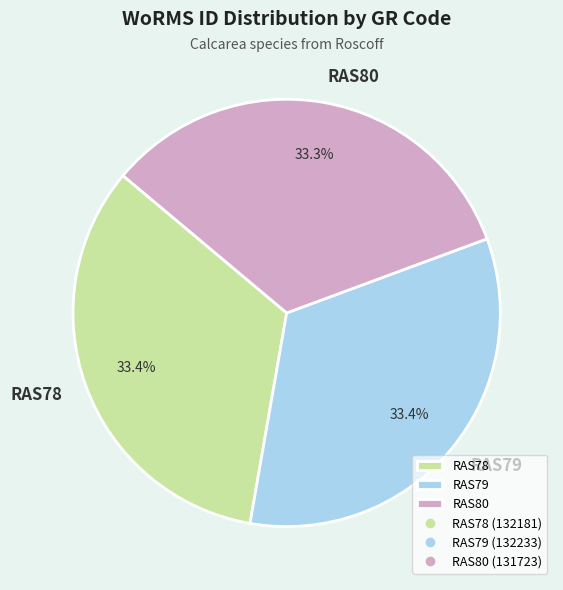

Is RAS79 the majority of the pie?

No